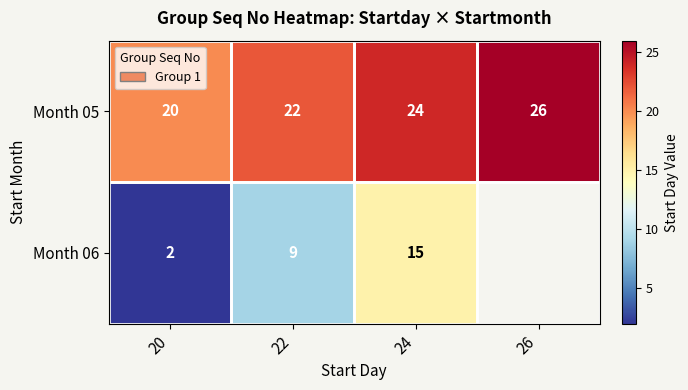

The value of Month 05 at 26 is 42.3. True or false?

False